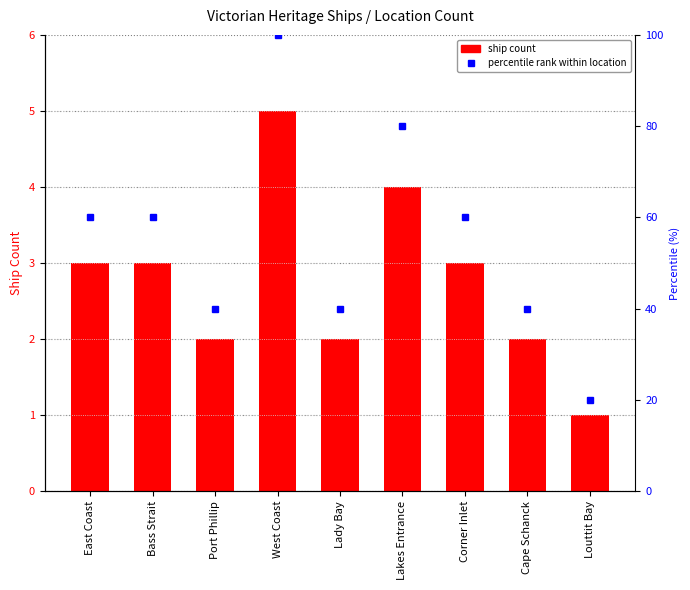

Rank the categories by value from highest to lowest.

West Coast, Lakes Entrance, East Coast, Bass Strait, Corner Inlet, Port Phillip, Lady Bay, Cape Schanck, Louttit Bay